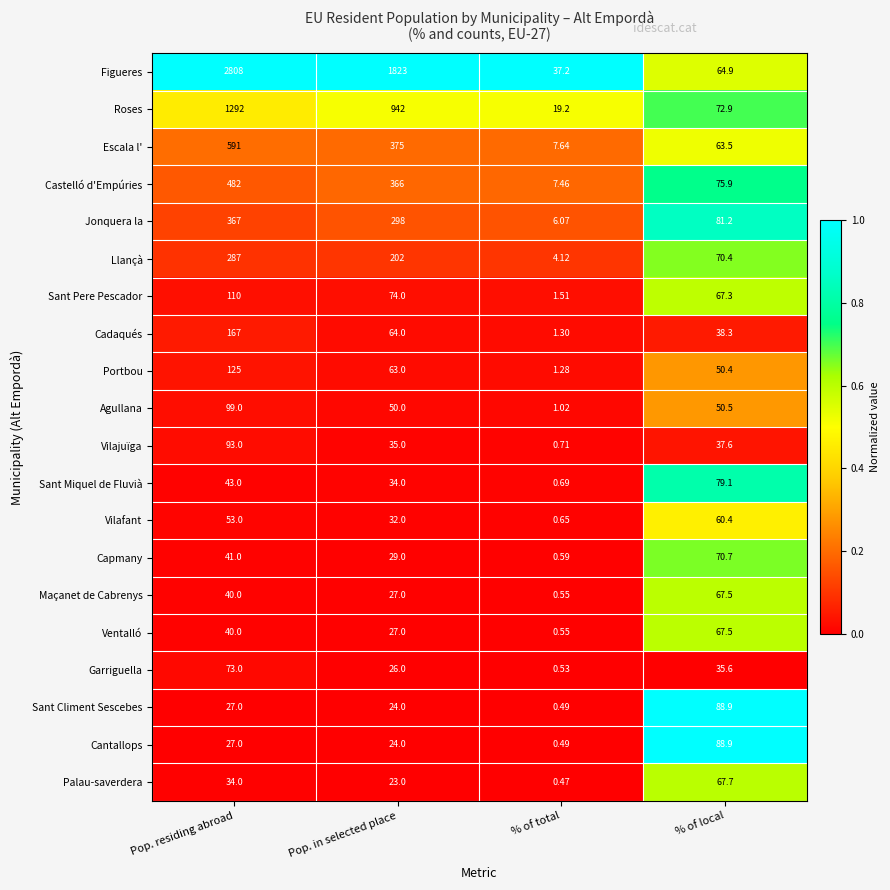

At which label does Palau-saverdera reach its minimum?

% of total